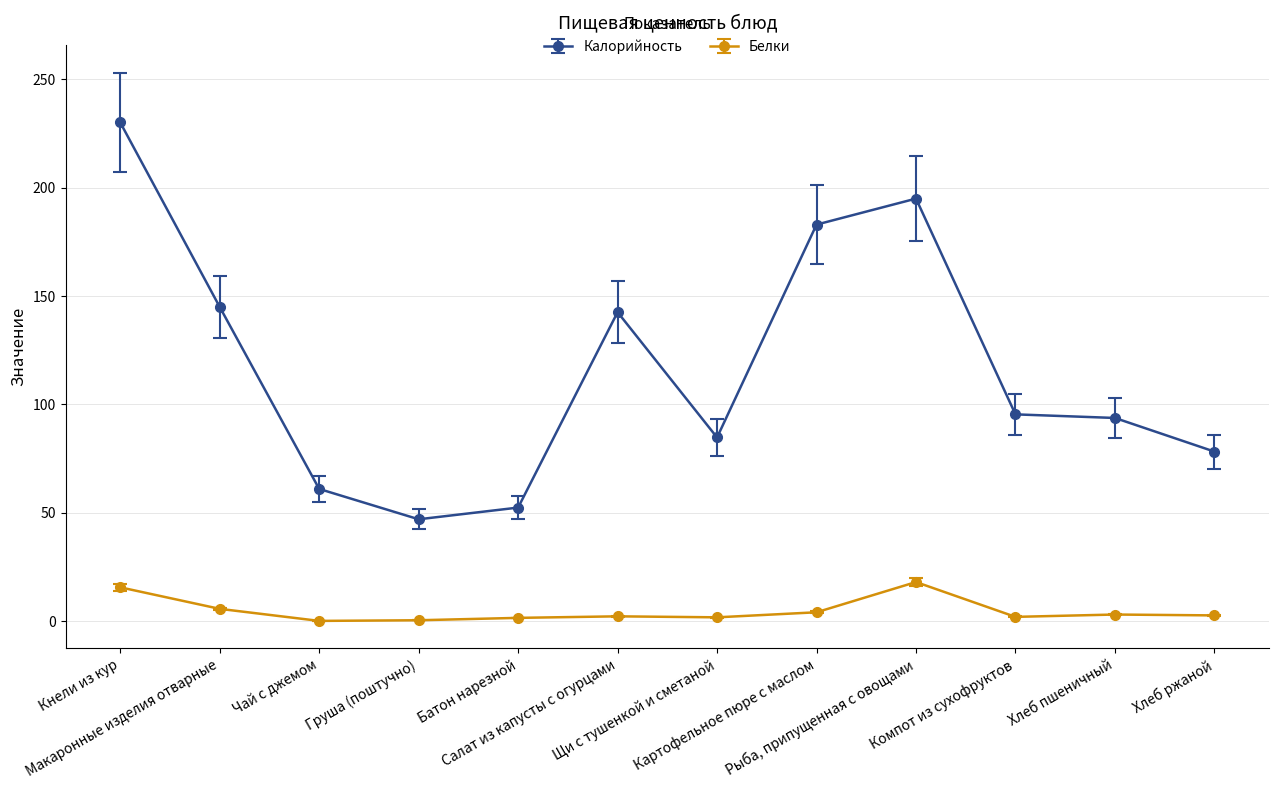

What is the difference between the maximum and minimum values in the Калорийность series?

183.1